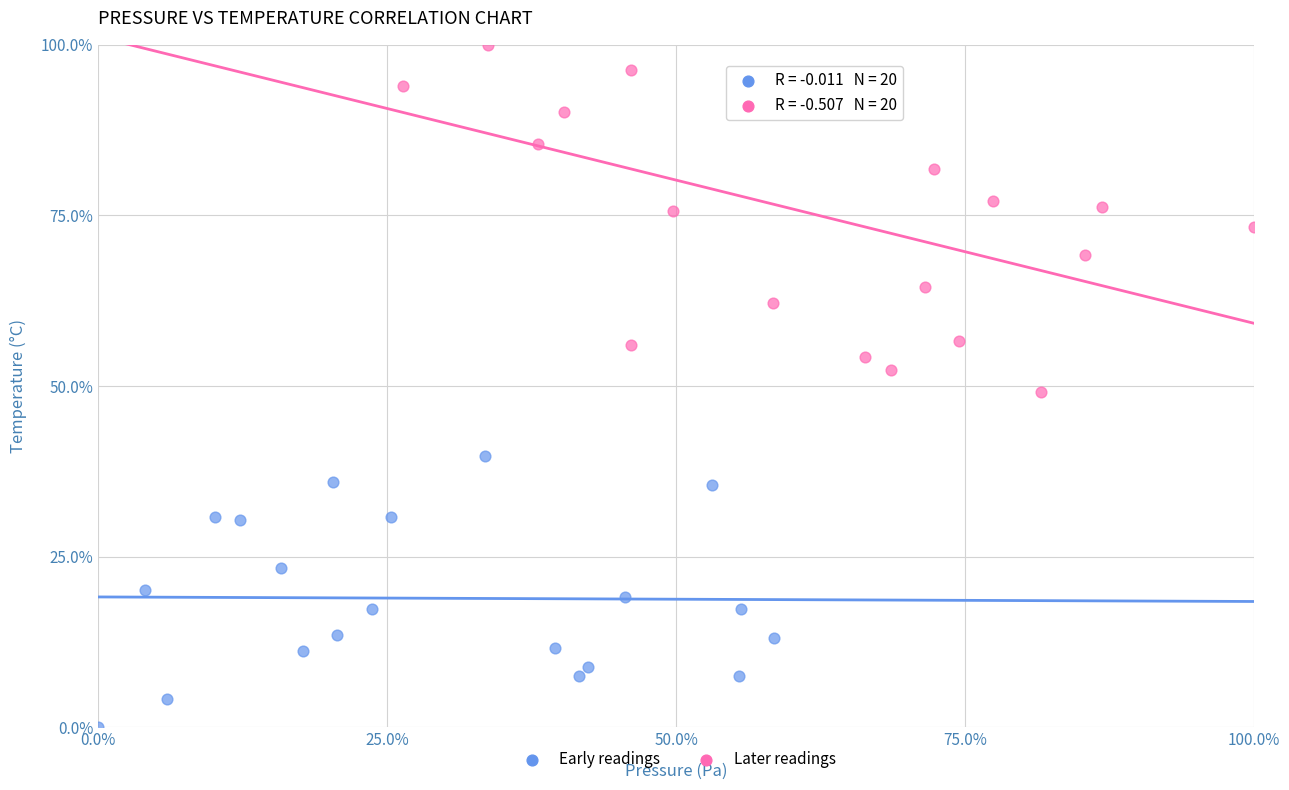

Which series has the widest spread of Y values?

Later readings